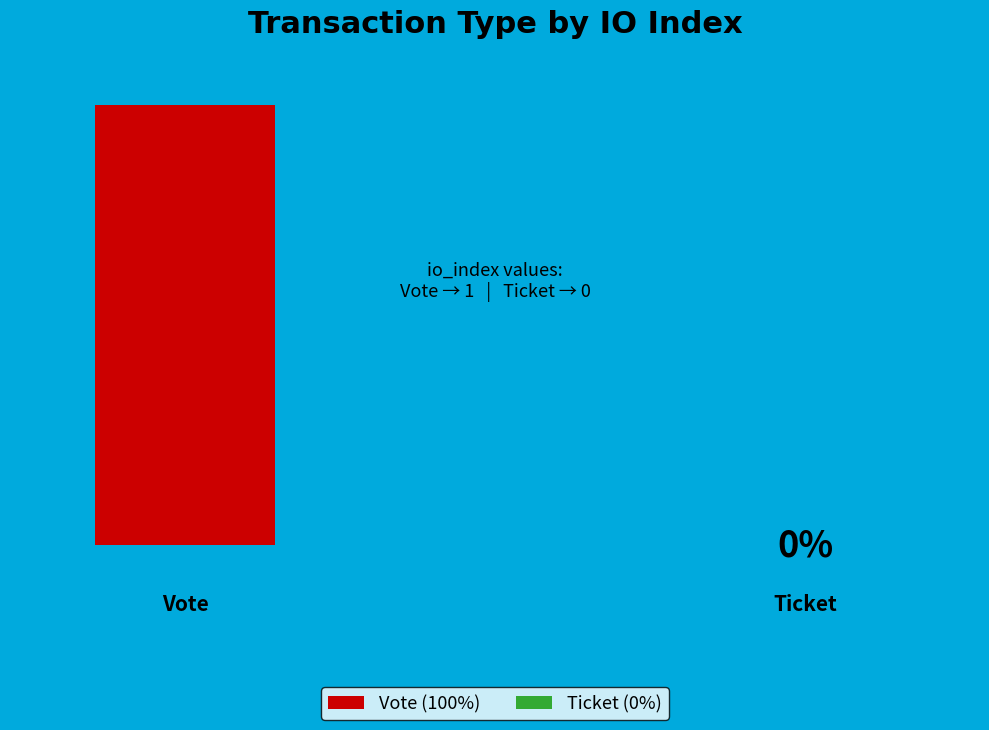

Combined, what portion of the pie is Ticket (io_index=0) and Vote (io_index=1)?

100.0%